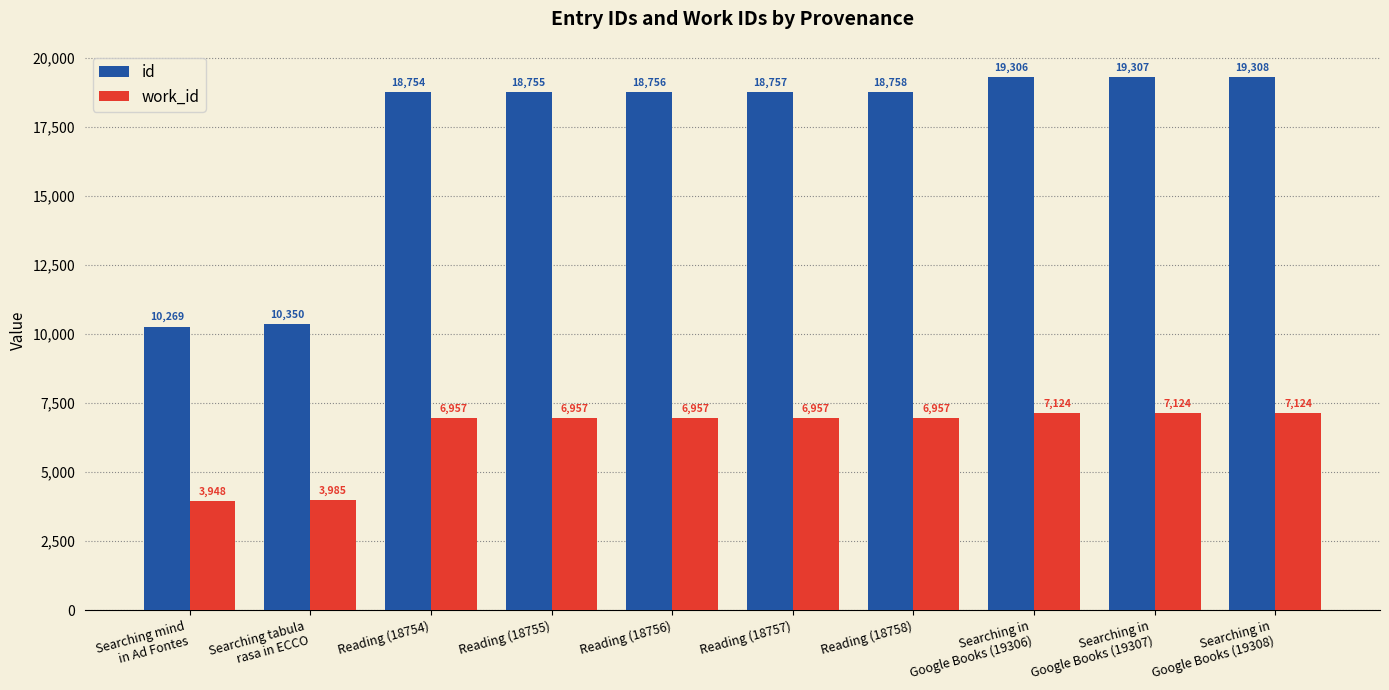

At which category does the chart reach its peak across all series?

Searching in
Google Books (19308)